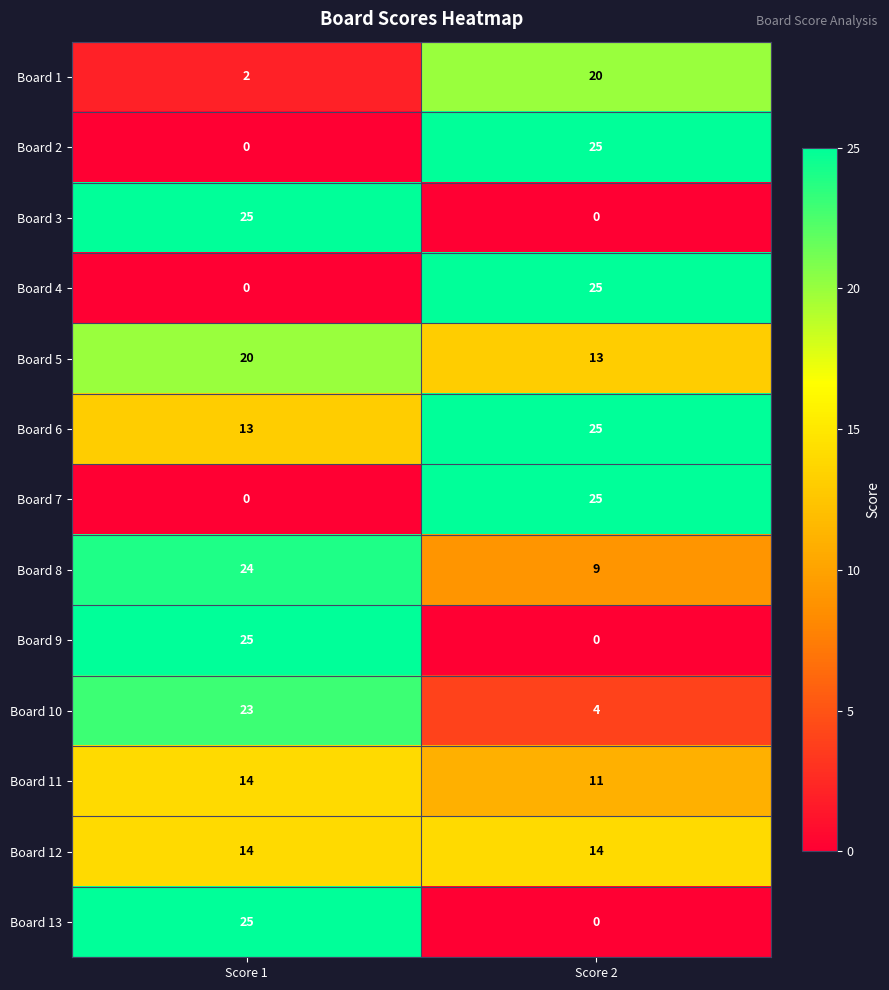

How many data points in Board 8 are less than 24?

1